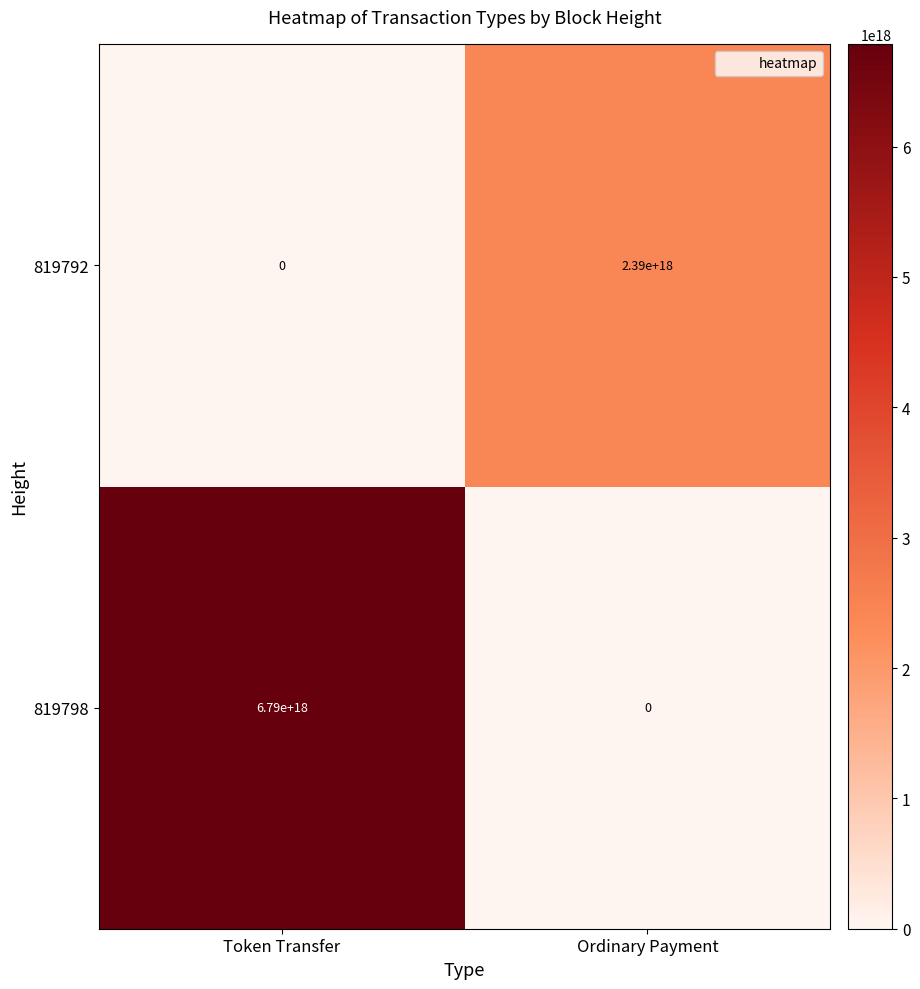

Is the value of 819792 at Token Transfer greater than the value of 819798 at Token Transfer?

No